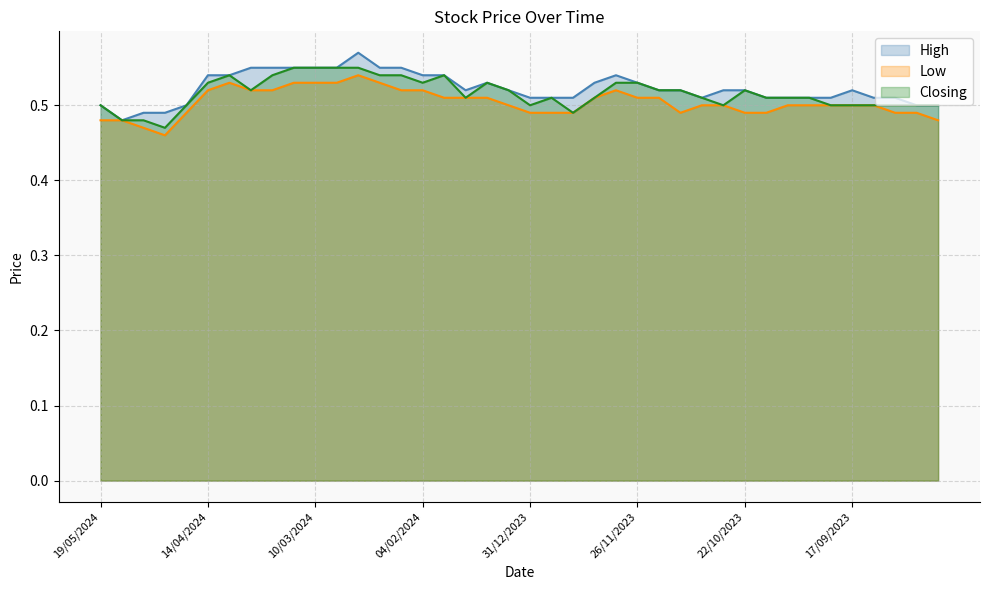

What is the difference between the second highest and second lowest values in the Closing series?

0.1